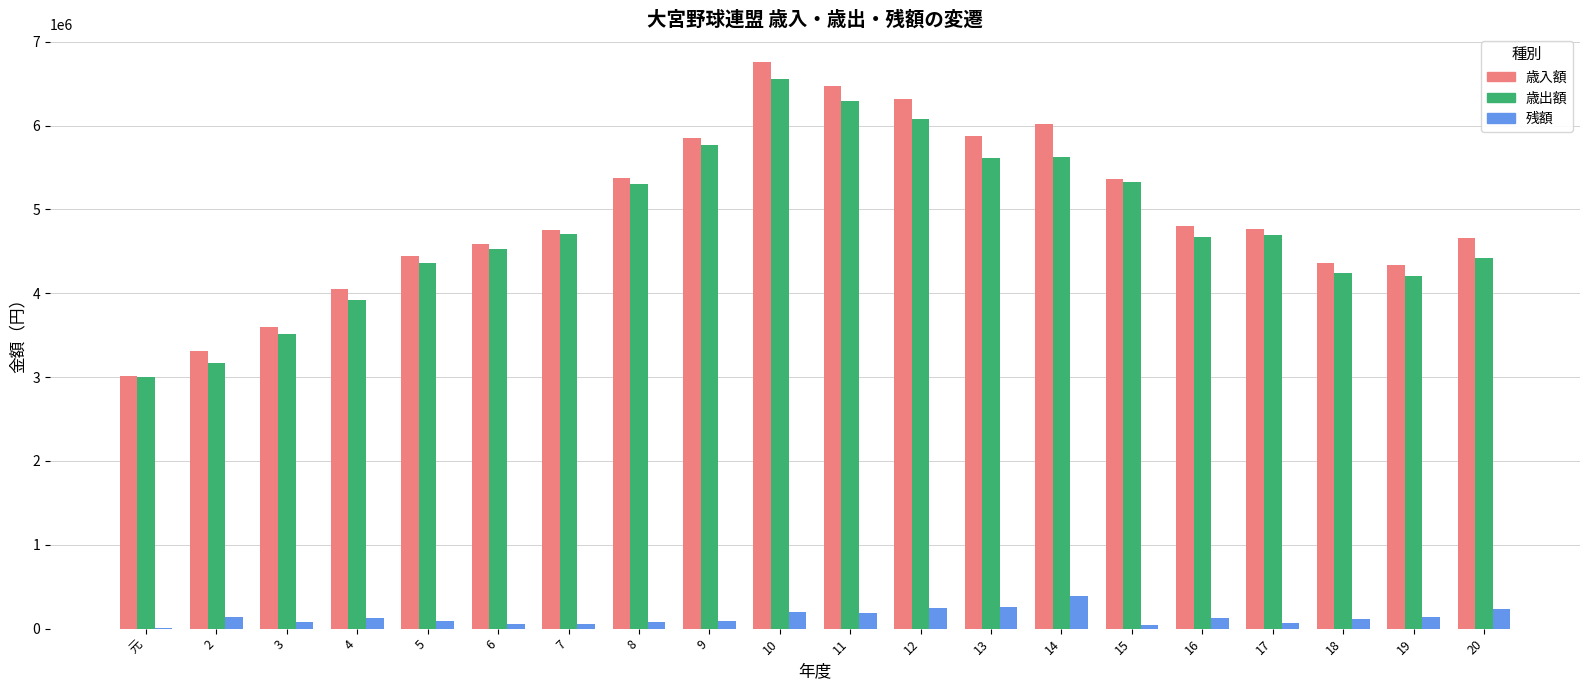

What is the total value across all series at 4?

8103760